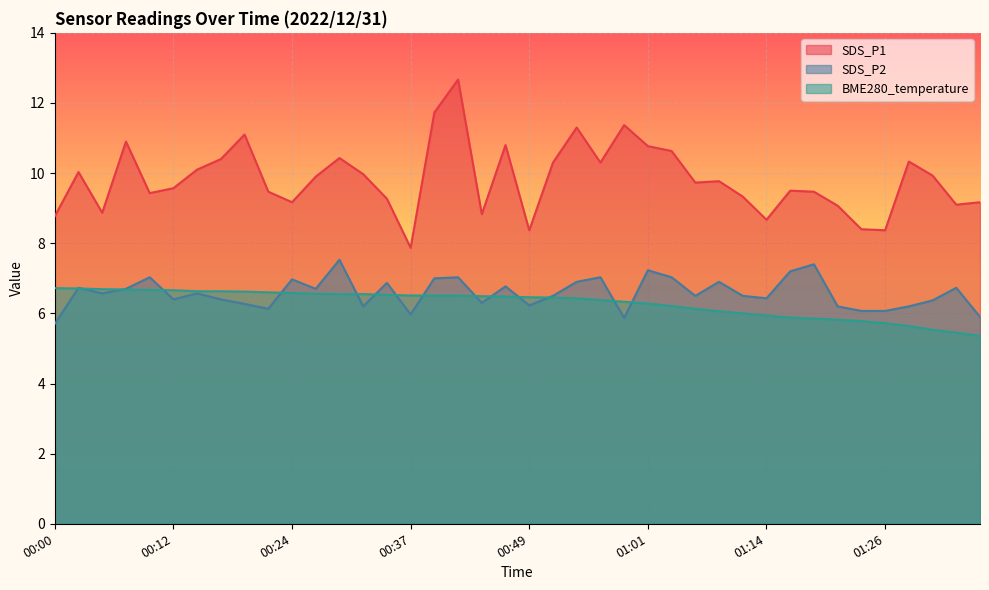

What is the label of the 11th point from the left?

00:24